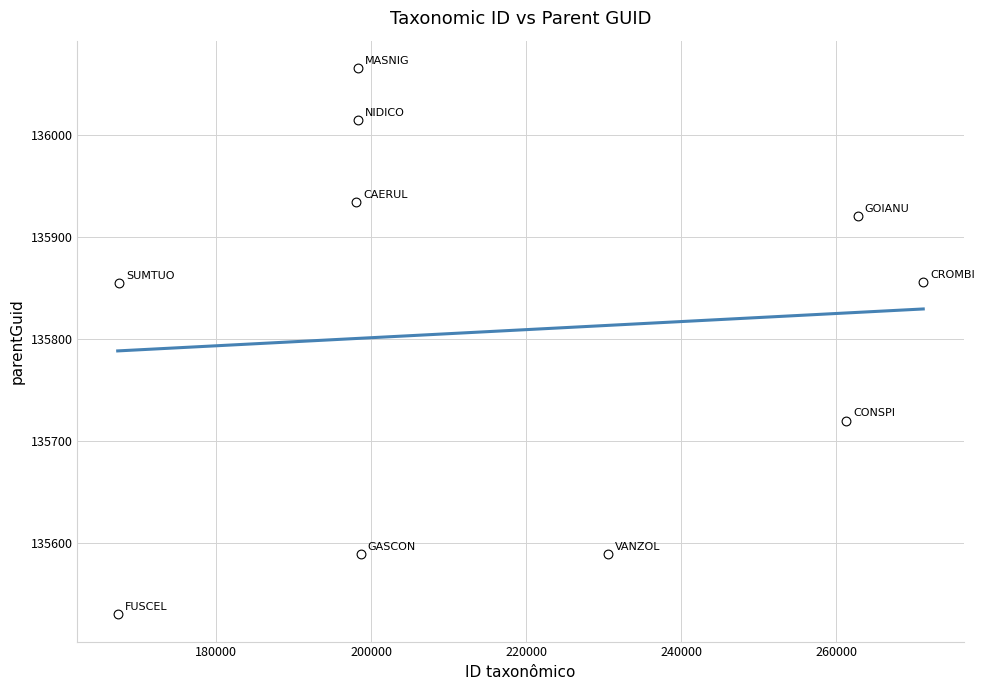

What is the range of X values (max minus min)?

103956.0